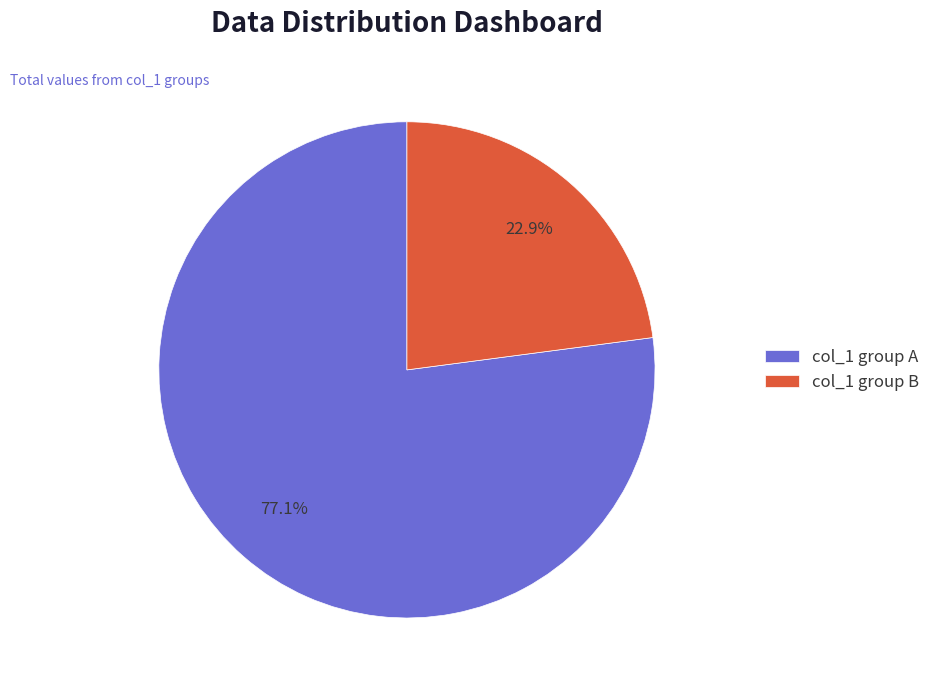

What percentage do col_1 group B and col_1 group A together represent?

100.0%